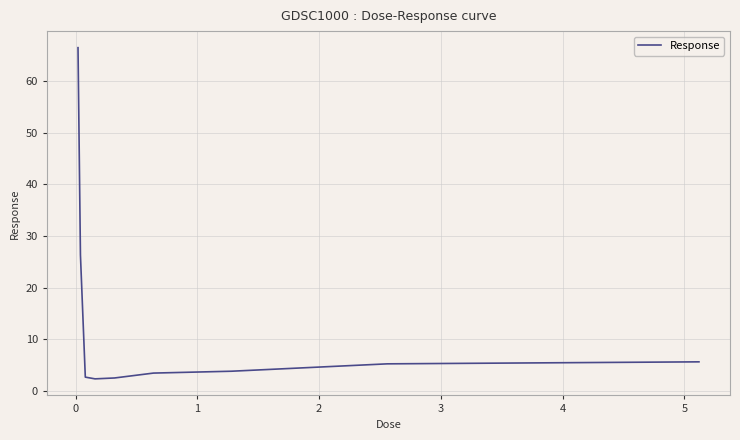

What is the greatest value displayed?

66.5